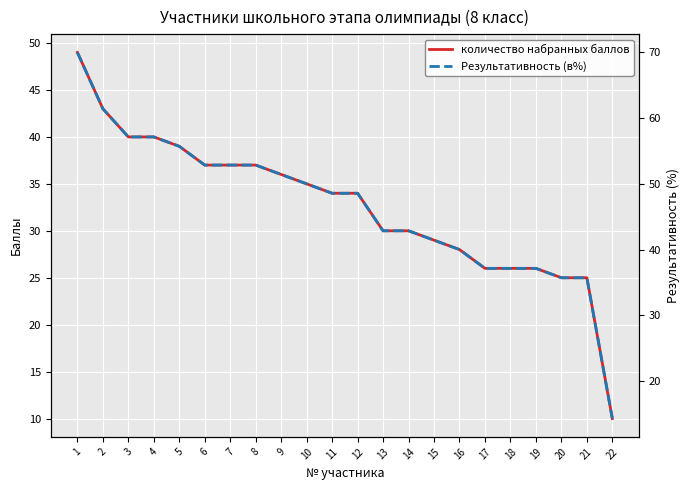

What is the difference between the highest and lowest values at 8?

15.9